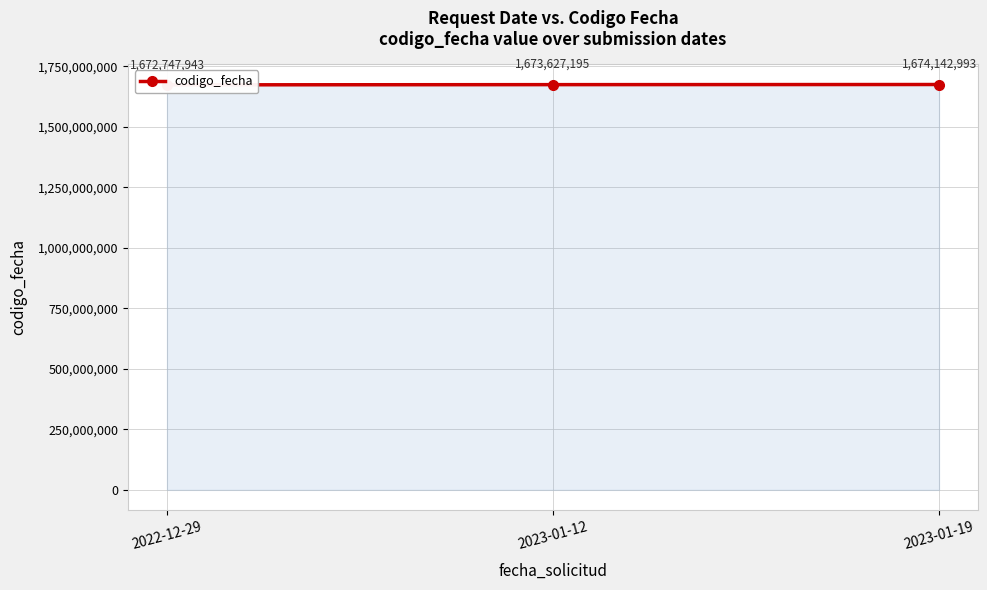

What is the ratio of the value at 2022-12-29 to the value at 2023-01-19?

1.0